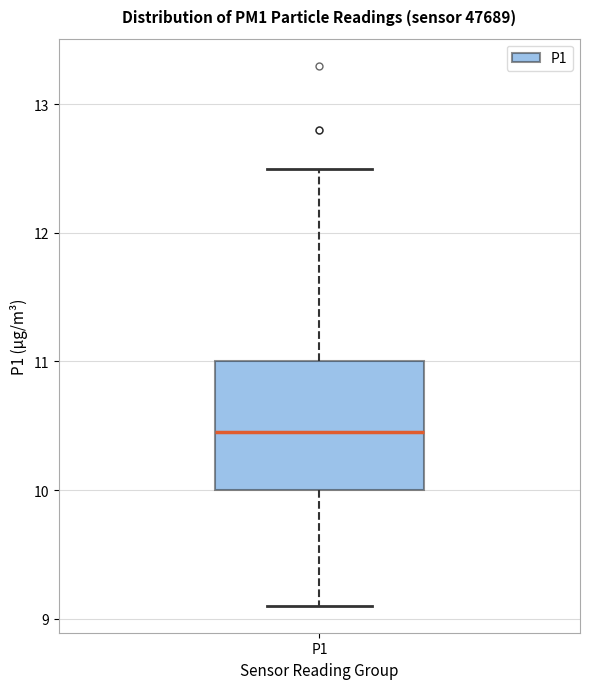

Transcribe this box plot: give where the median line is, the range the box spans, and where the two whiskers end, as read against the y-axis. The values are not printed on the chart, so give them approximately, as read against the axis.

median 10.5, box 10.0 to 11.0, whiskers 9.1 to 12.5